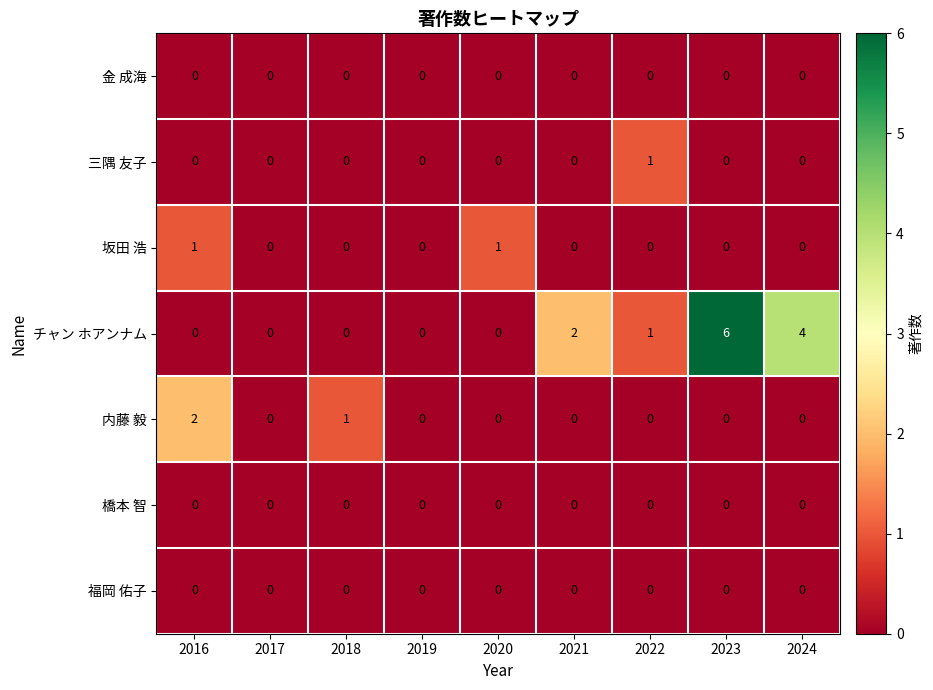

Which category has the highest value across all series?

2023